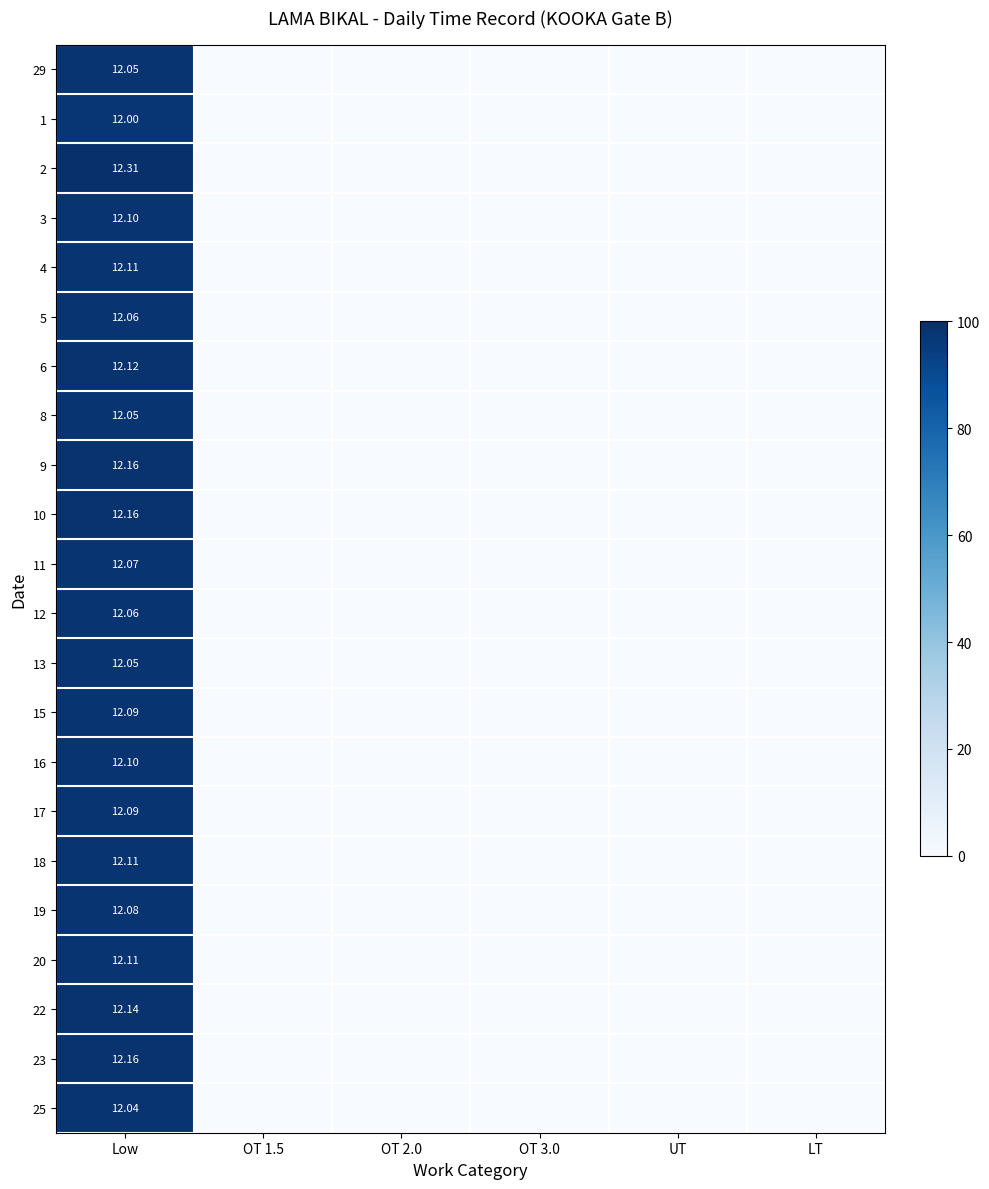

The 15 series shows -54.2 at OT 1.5. True or false?

False